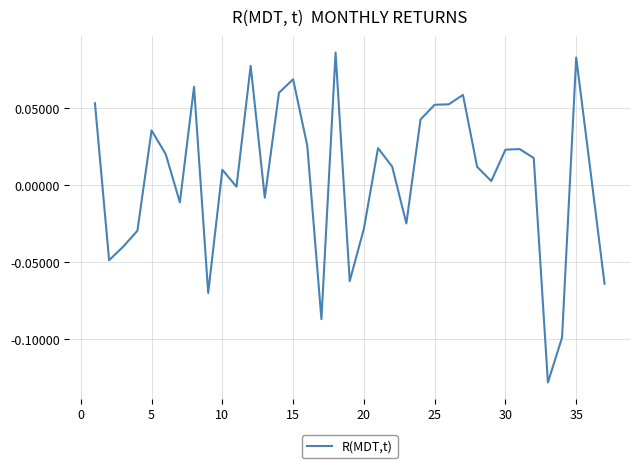

How many lines are shown in the chart?

1